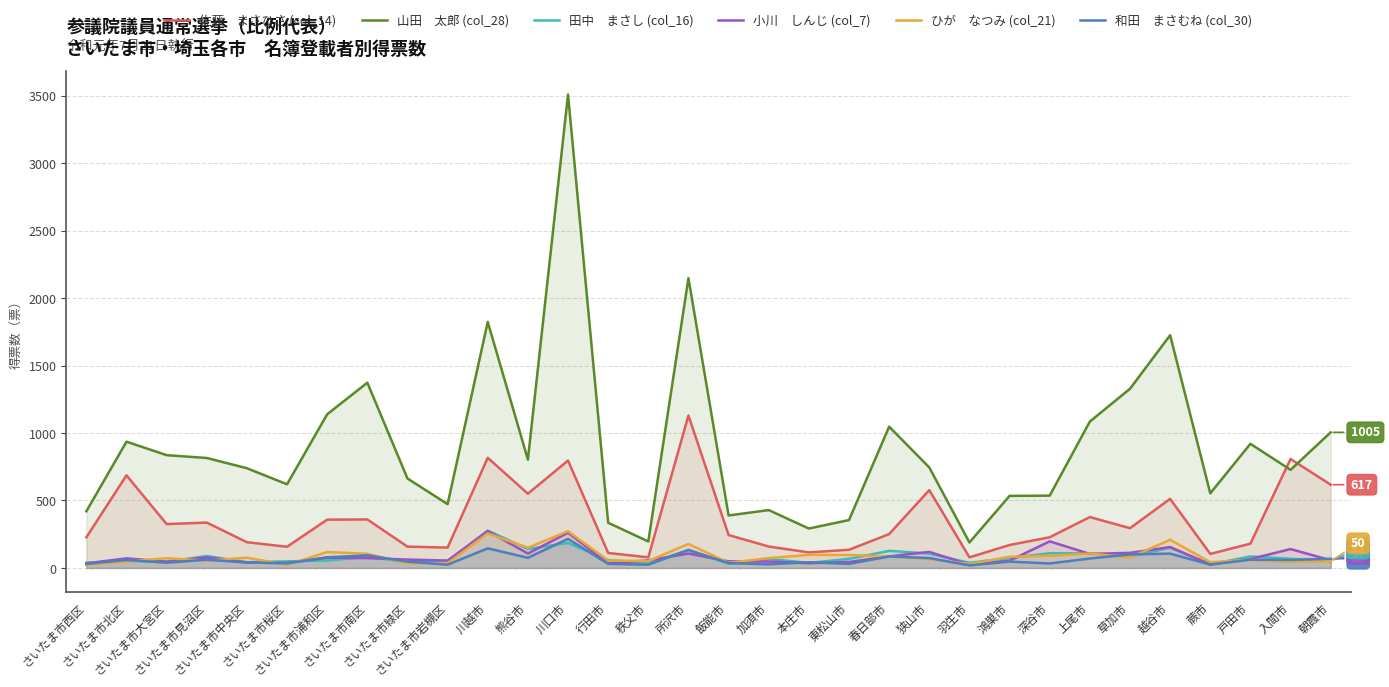

Reading right to left, transcribe all the data shown in this chart.

佐藤　まさひさ (col_14): 朝霞市=616.9	入間市=807.7	戸田市=180.0	蕨市=104.0	越谷市=511.7	草加市=294.8	上尾市=377.1	深谷市=227.5	鴻巣市=170.0	羽生市=78.6	狭山市=576.8	春日部市=251.0	東松山市=134.5	本庄市=115.3	加須市=158.7	飯能市=243.9	所沢市=1129.8	秩父市=78.7	行田市=111.0	川口市=796.0	熊谷市=550.3	川越市=816.2	さいたま市岩槻区=151.0	さいたま市緑区=158.0	さいたま市南区=359.5	さいたま市浦和区=358.0	さいたま市桜区=157.0	さいたま市中央区=190.6	さいたま市見沼区=336.1	さいたま市大宮区=325.0	さいたま市北区=686.4	さいたま市西区=227.0
山田　太郎 (col_28): 朝霞市=1005.0	入間市=727.0	戸田市=920.0	蕨市=553.0	越谷市=1724.8	草加市=1327.9	上尾市=1084.9	深谷市=536.0	鴻巣市=534.0	羽生市=189.0	狭山市=744.9	春日部市=1047.0	東松山市=355.0	本庄市=292.0	加須市=428.8	飯能市=389.0	所沢市=2148.0	秩父市=196.3	行田市=335.0	川口市=3508.9	熊谷市=802.9	川越市=1823.2	さいたま市岩槻区=472.8	さいたま市緑区=662.9	さいたま市南区=1373.0	さいたま市浦和区=1139.0	さいたま市桜区=620.0	さいたま市中央区=739.0	さいたま市見沼区=815.0	さいたま市大宮区=835.9	さいたま市北区=935.9	さいたま市西区=420.0
田中　まさし (col_16): 朝霞市=52.0	入間市=67.5	戸田市=85.6	蕨市=26.0	越谷市=149.8	草加市=85.0	上尾市=108.0	深谷市=109.0	鴻巣市=74.0	羽生市=38.2	狭山市=106.5	春日部市=126.7	東松山市=67.3	本庄市=37.3	加須市=67.4	飯能市=31.0	所沢市=133.5	秩父市=33.5	行田市=59.0	川口市=185.4	熊谷市=140.2	川越市=277.0	さいたま市岩槻区=47.7	さいたま市緑区=45.0	さいたま市南区=82.0	さいたま市浦和区=55.5	さいたま市桜区=48.8	さいたま市中央区=43.0	さいたま市見沼区=88.7	さいたま市大宮区=45.6	さいたま市北区=54.0	さいたま市西区=38.0
小川　しんじ (col_7): 朝霞市=57.0	入間市=140.0	戸田市=65.9	蕨市=27.0	越谷市=154.9	草加市=112.0	上尾市=104.0	深谷市=197.0	鴻巣市=54.0	羽生市=25.0	狭山市=118.9	春日部市=86.0	東松山市=44.0	本庄市=35.0	加須市=48.0	飯能市=49.0	所沢市=107.0	秩父市=56.0	行田市=33.9	川口市=260.9	熊谷市=106.9	川越市=272.9	さいたま市岩槻区=55.0	さいたま市緑区=62.0	さいたま市南区=73.0	さいたま市浦和区=76.0	さいたま市桜区=37.0	さいたま市中央区=40.0	さいたま市見沼区=78.0	さいたま市大宮区=47.0	さいたま市北区=71.0	さいたま市西区=34.0
ひが　なつみ (col_21): 朝霞市=50.0	入間市=45.0	戸田市=60.0	蕨市=43.0	越谷市=209.0	草加市=78.0	上尾市=107.0	深谷市=90.0	鴻巣市=83.0	羽生市=29.0	狭山市=66.0	春日部市=85.0	東松山市=96.0	本庄市=97.0	加須市=73.0	飯能市=38.0	所沢市=178.0	秩父市=51.0	行田市=55.0	川口市=272.0	熊谷市=150.0	川越市=256.0	さいたま市岩槻区=35.0	さいたま市緑区=35.0	さいたま市南区=105.0	さいたま市浦和区=118.0	さいたま市桜区=23.0	さいたま市中央区=76.0	さいたま市見沼区=54.0	さいたま市大宮区=72.0	さいたま市北区=48.0	さいたま市西区=22.0
和田　まさむね (col_30): 朝霞市=68.2	入間市=59.1	戸田市=61.1	蕨市=25.0	越谷市=106.2	草加市=100.1	上尾市=70.0	深谷市=33.1	鴻巣市=47.0	羽生市=19.0	狭山市=73.3	春日部市=85.4	東松山市=30.0	本庄市=42.1	加須市=27.1	飯能市=36.0	所沢市=133.0	秩父市=24.0	行田市=30.1	川口市=215.6	熊谷市=75.2	川越市=145.4	さいたま市岩槻区=24.0	さいたま市緑区=47.1	さいたま市南区=93.1	さいたま市浦和区=79.0	さいたま市桜区=34.0	さいたま市中央区=40.1	さいたま市見沼区=61.1	さいたま市大宮区=39.0	さいたま市北区=59.0	さいたま市西区=30.0